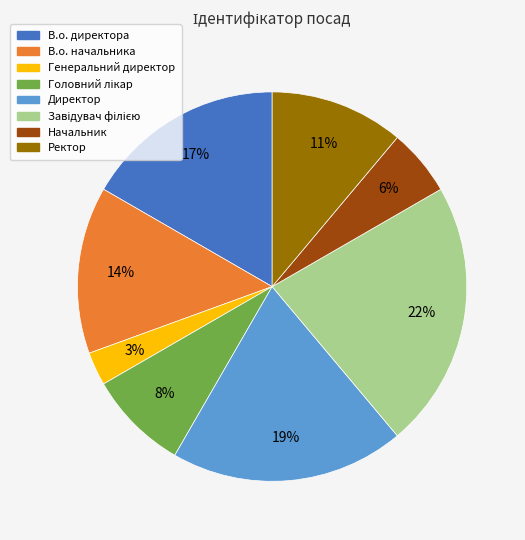

What percentage is the Ректор slice, to the nearest percent?

11%